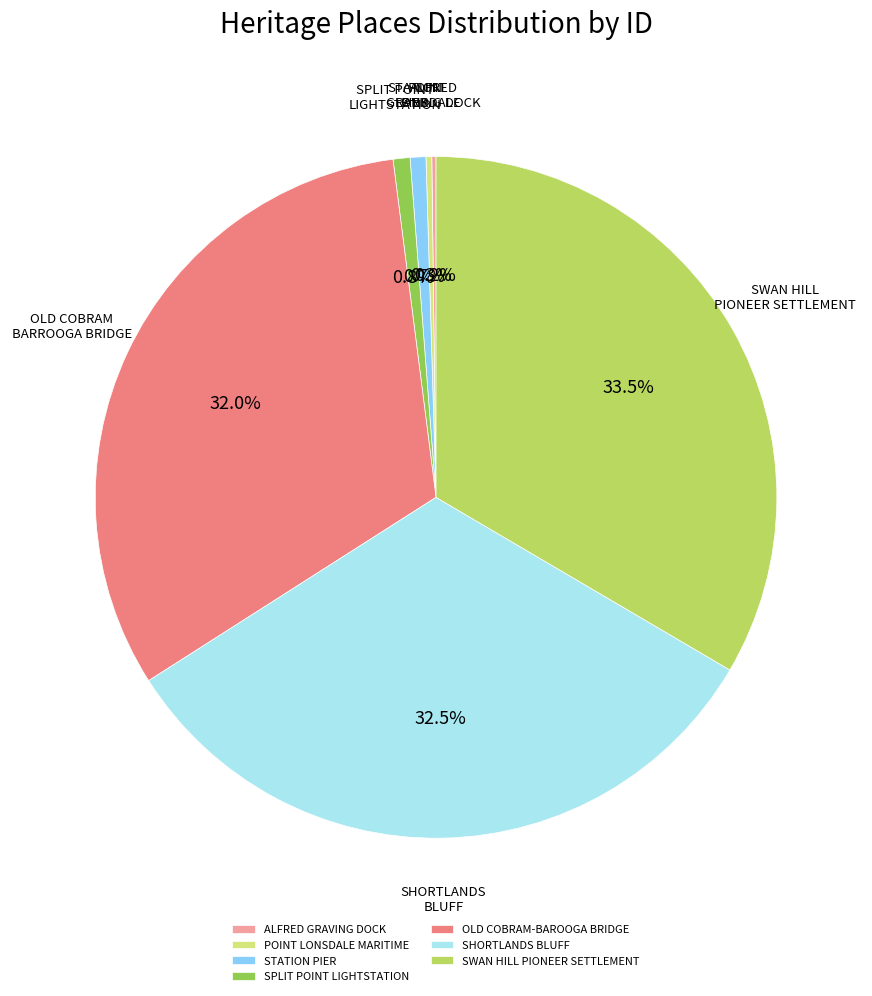

What percentage is NOT represented by STATION PIER?

99.3%